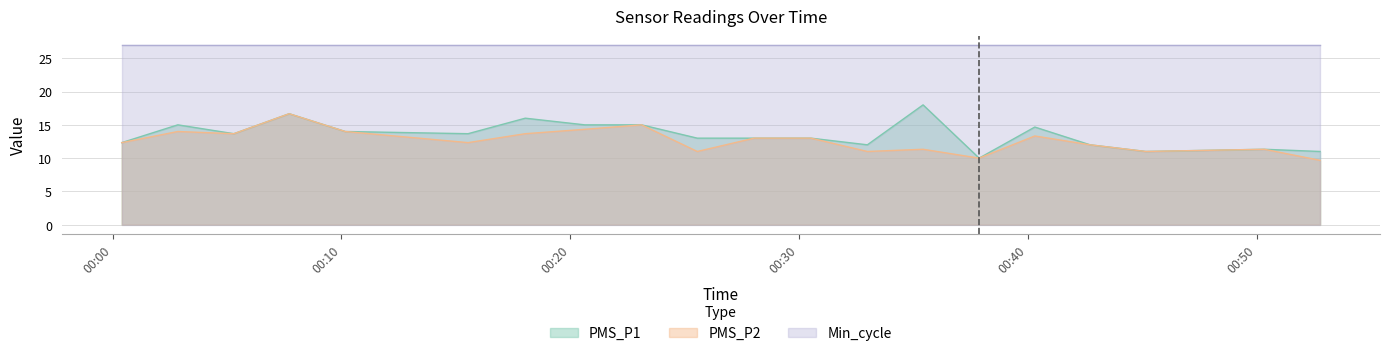

What is the difference between the PMS_P2 values at 2022/08/13 00:32:59 and 2022/08/13 00:40:18?

2.3